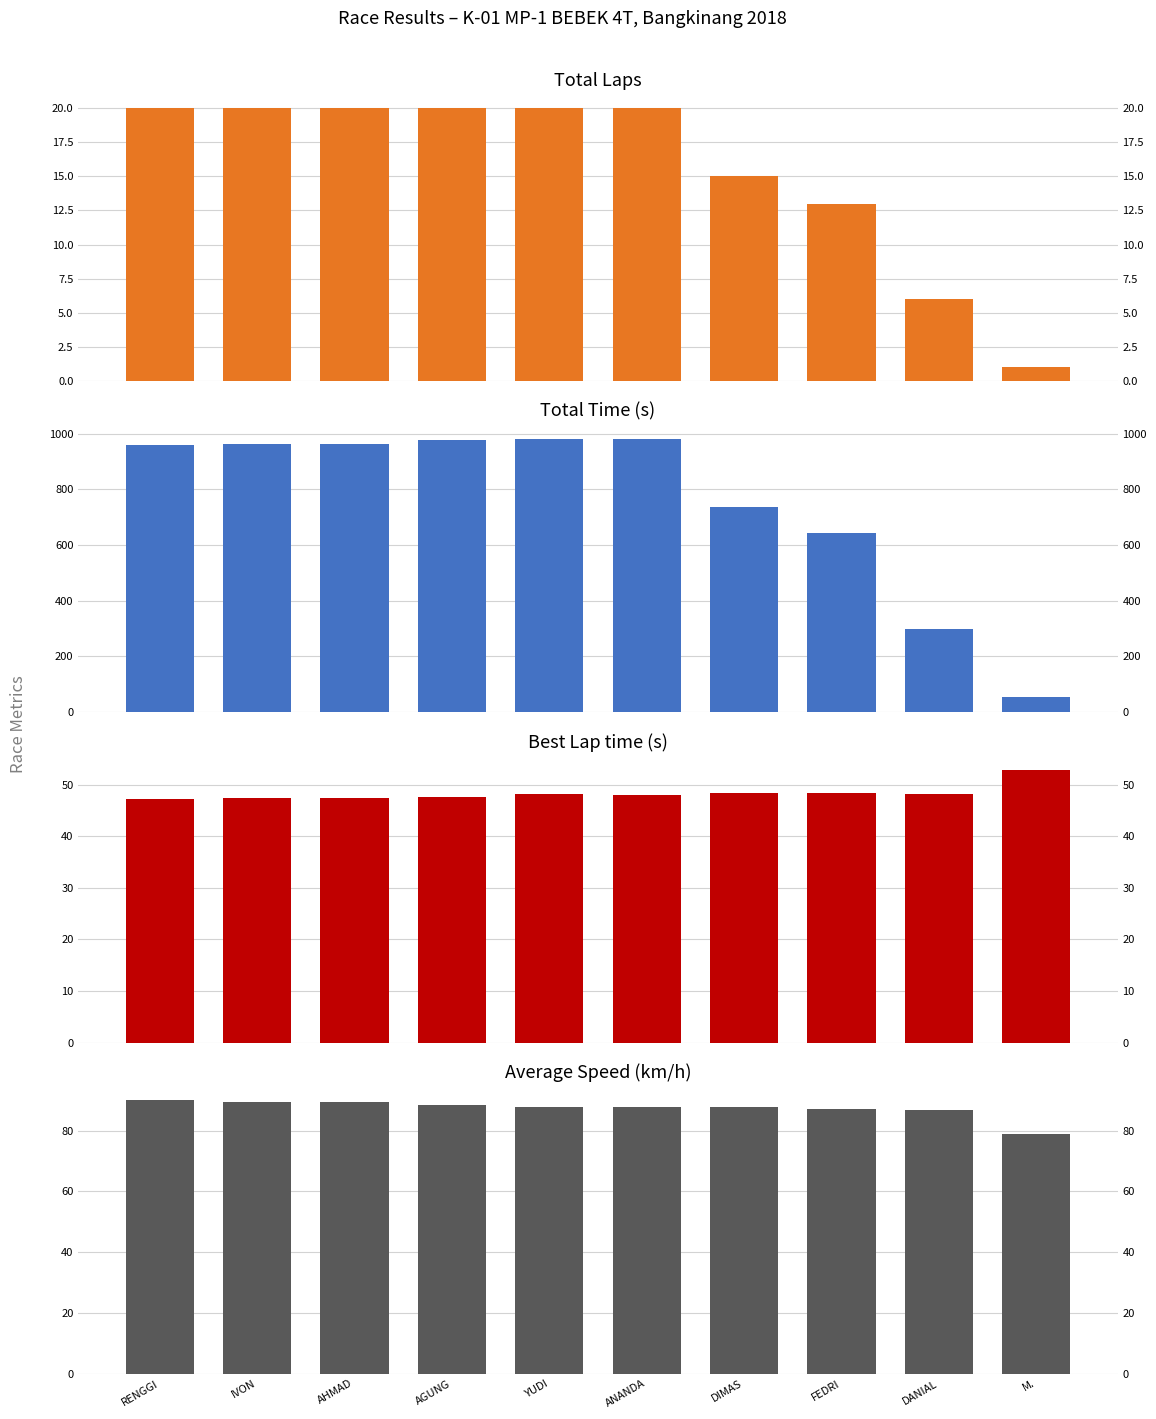

What is the value of the Best Lap time bar at the 9th from the left?

48.2